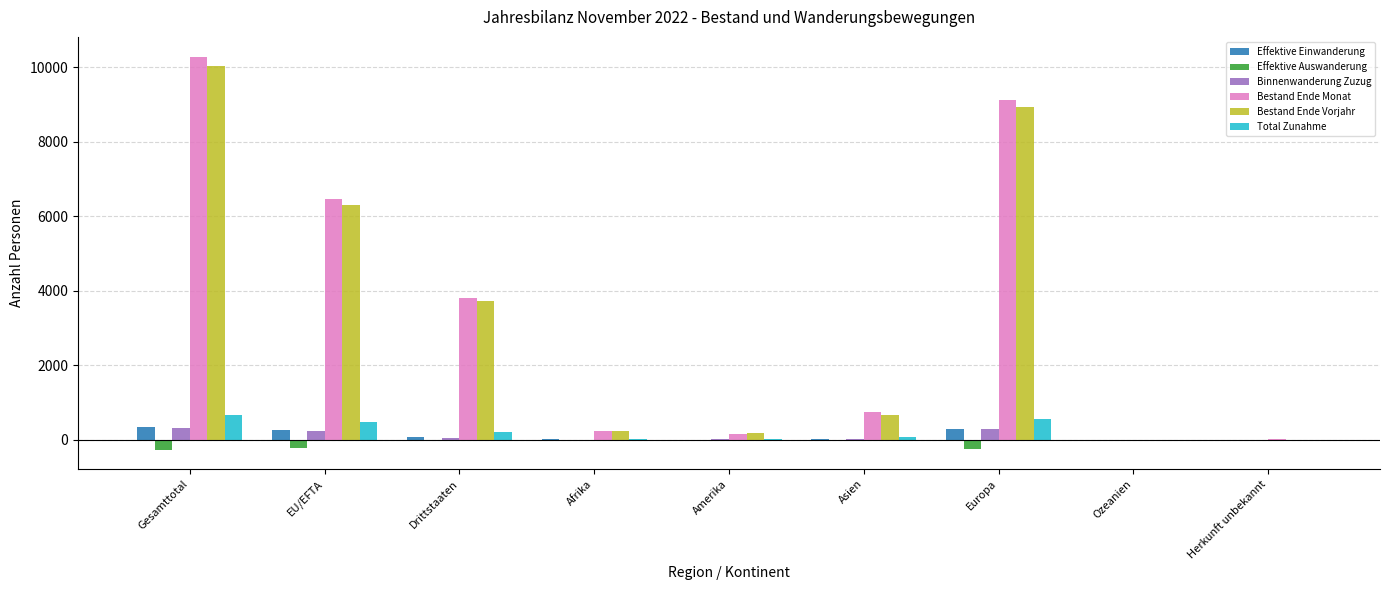

Is the value of Effektive Auswanderung at EU/EFTA greater than the value of Bestand Ende Vorjahr at Amerika?

No